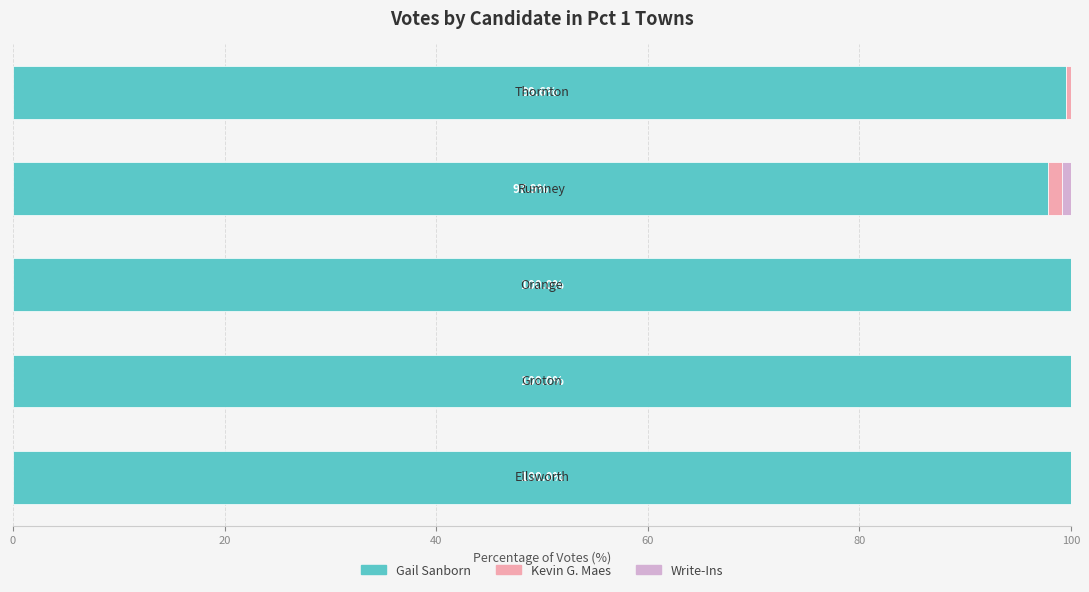

What is the sum of all Gail Sanborn values?

497.4